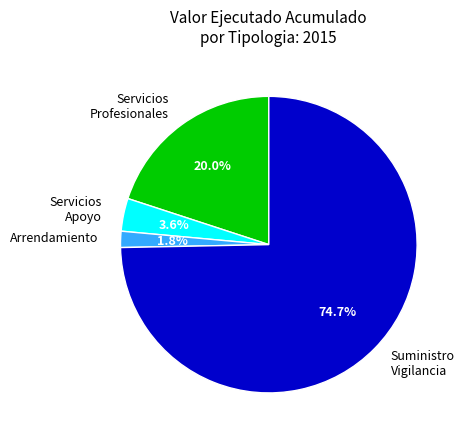

What portion of the pie excludes Servicios Profesionales?

80.0%